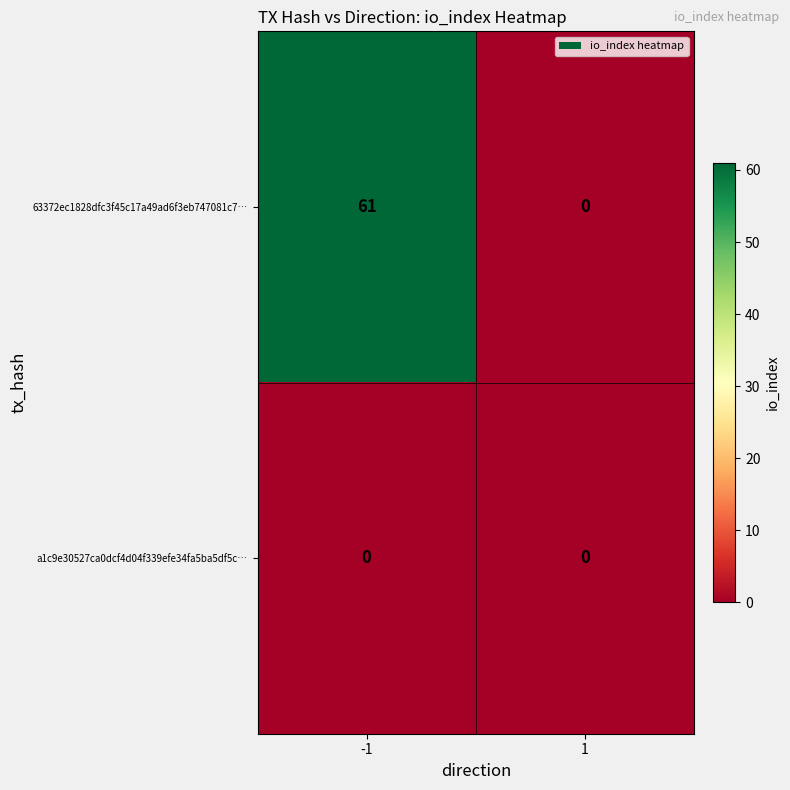

List the series in order of their peak value, lowest first.

a1c9e30527ca0dcf4d04f339efe34fa5ba5df5c…, 63372ec1828dfc3f45c17a49ad6f3eb747081c7…